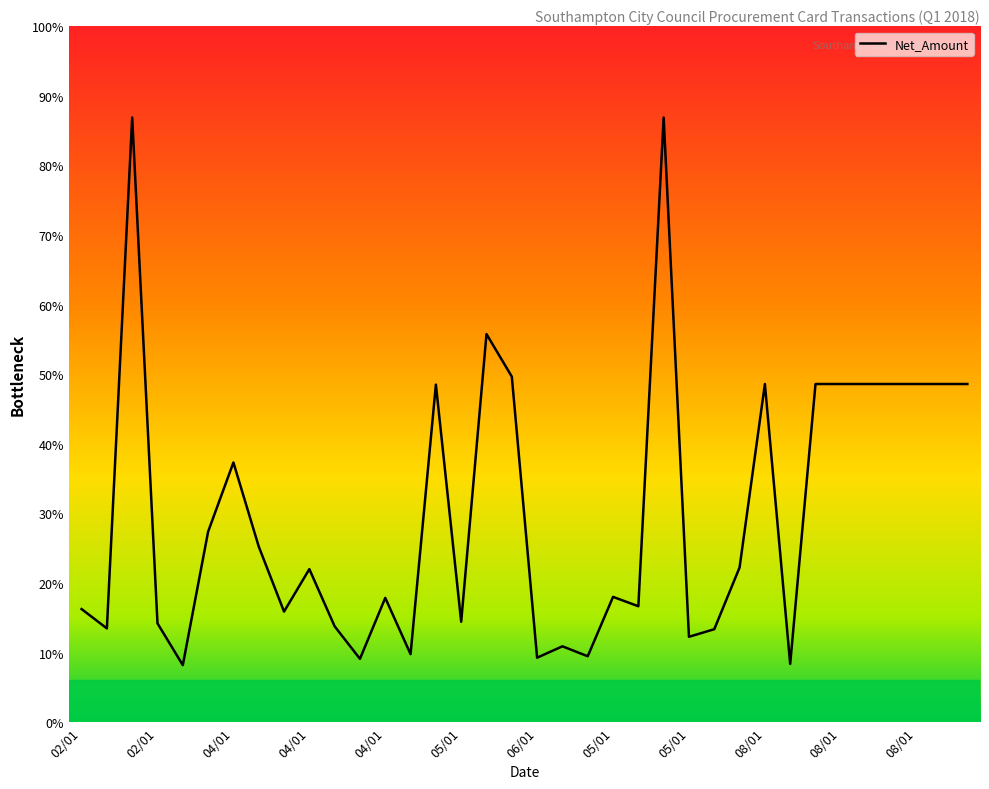

Does the chart have visible grid lines?

No